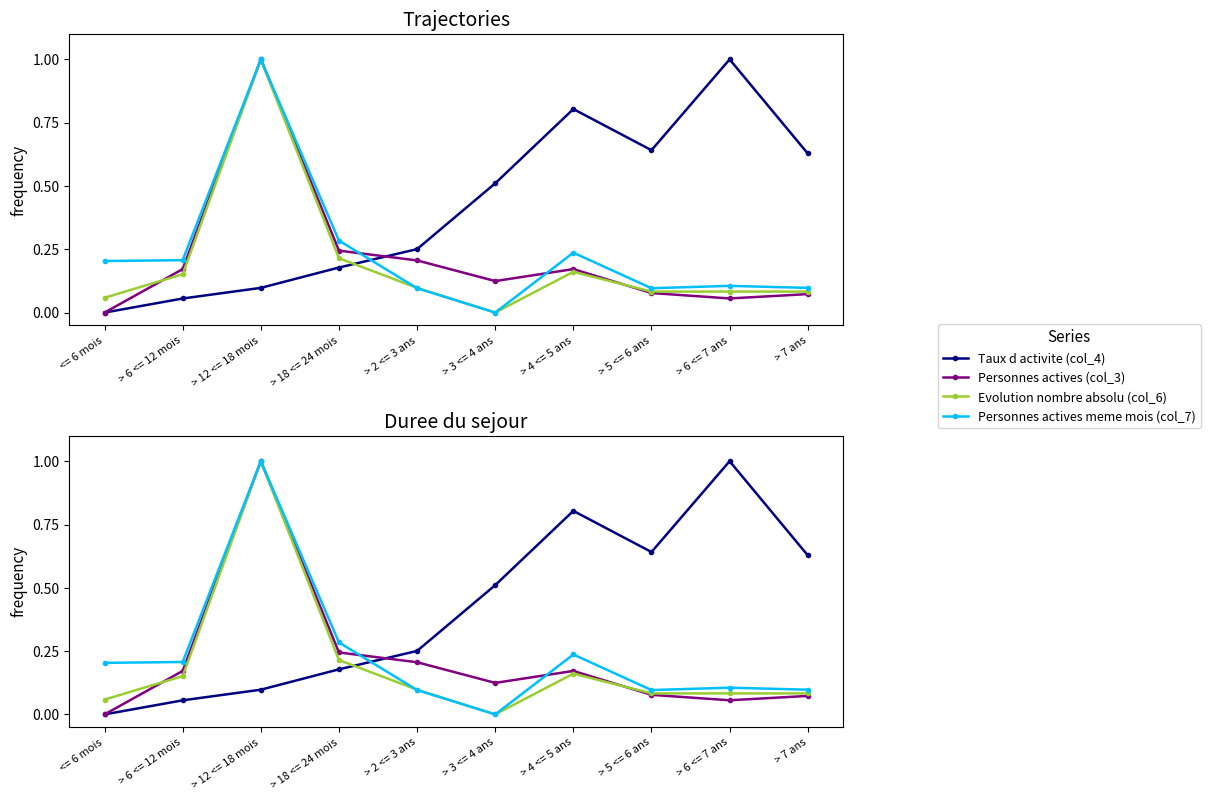

What is the sum of the Personnes actives meme mois (col_7) values at > 6 <= 12 mois and > 4 <= 5 ans?

0.4